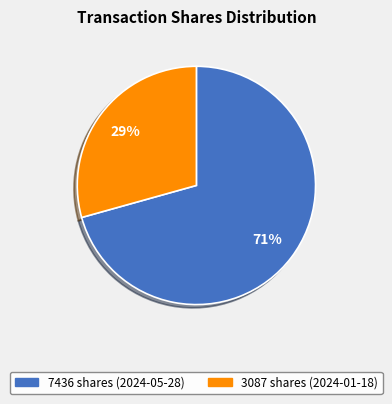

How many slices are in this pie chart?

2